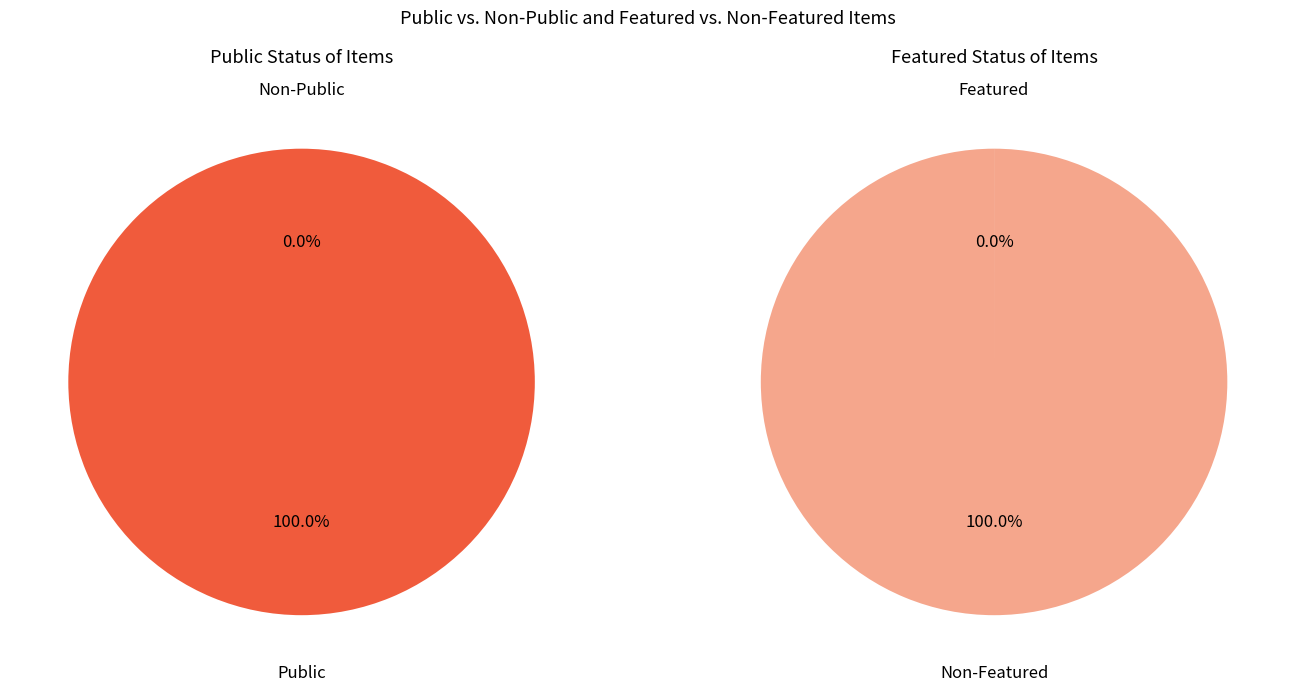

Is it true that 257 is 61% of the pie?

False